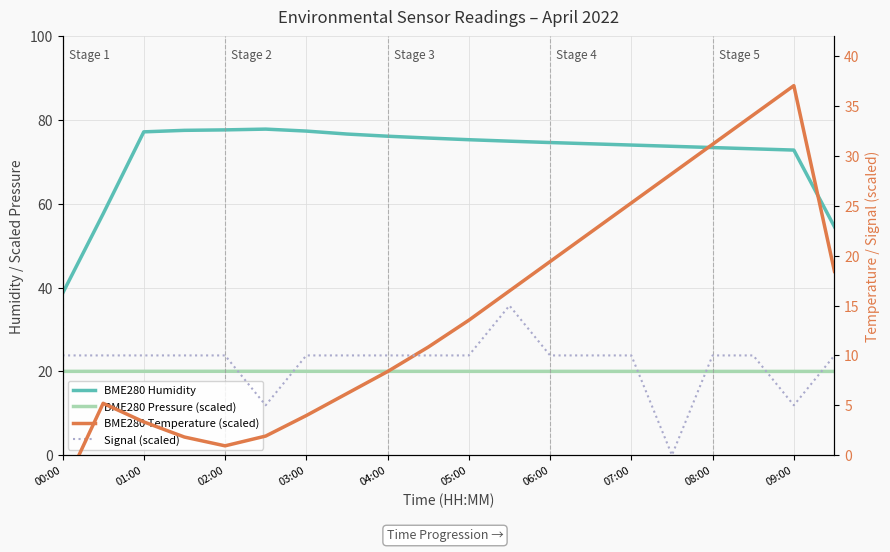

At 03:00, list the series in order from smallest to largest.

BME280 Temperature (scaled), Signal (scaled), BME280 Pressure (scaled), BME280 Humidity